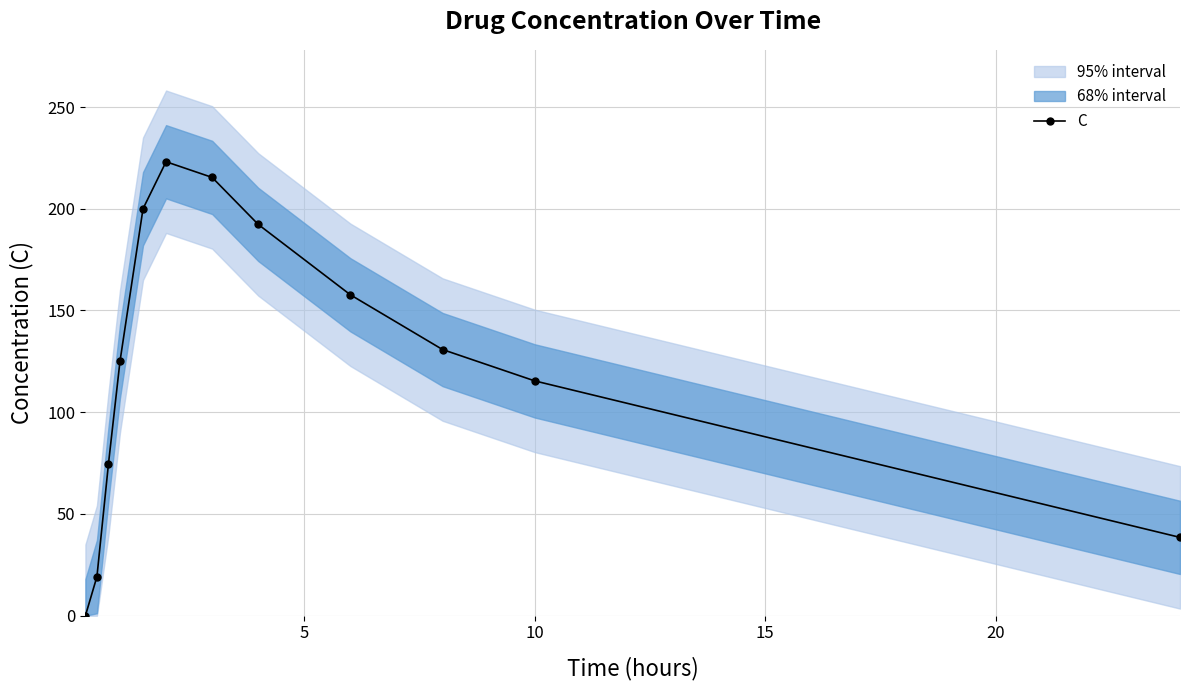

What is the value of the C point at the 12th from the left?

38.5